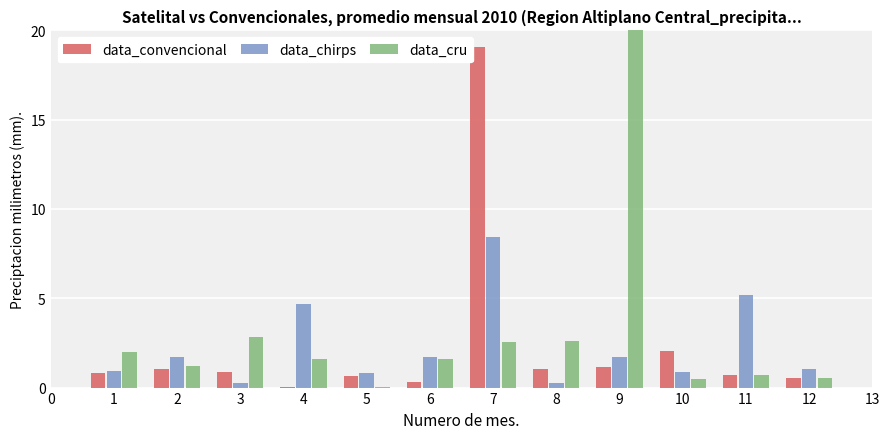

The data_chirps series shows 1.7 at 6. True or false?

True